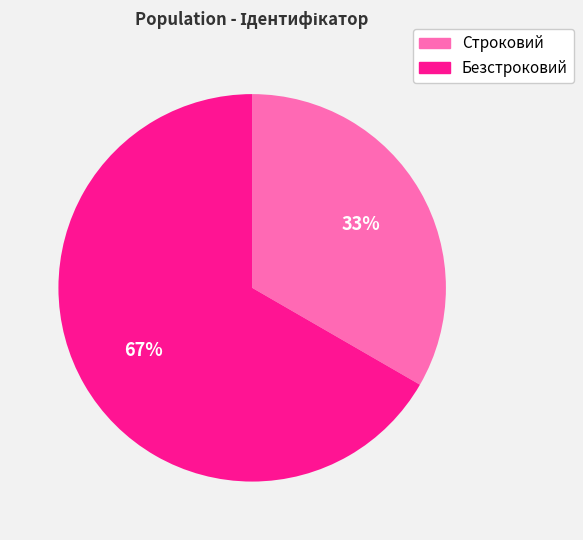

To the nearest percent, what portion does Безстроковий represent?

67%